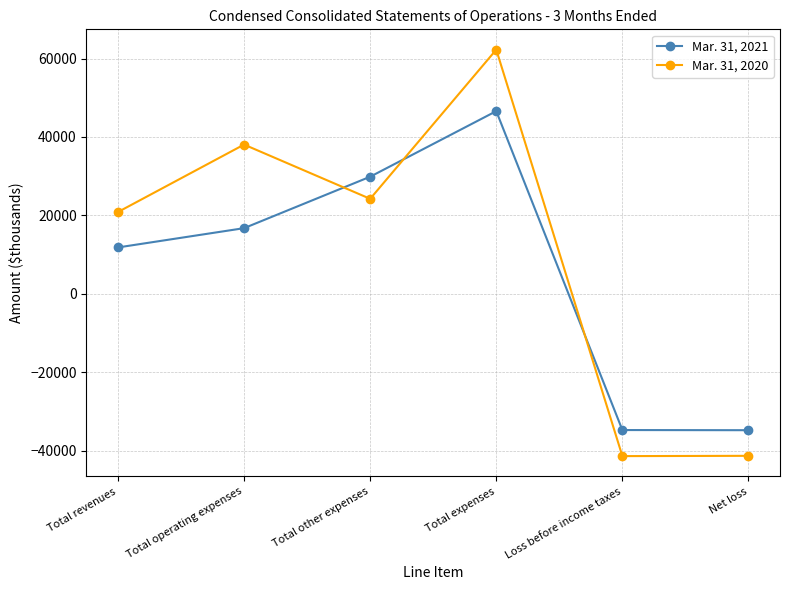

True or false: Mar. 31, 2020 has more than 1 interior local peaks.

True